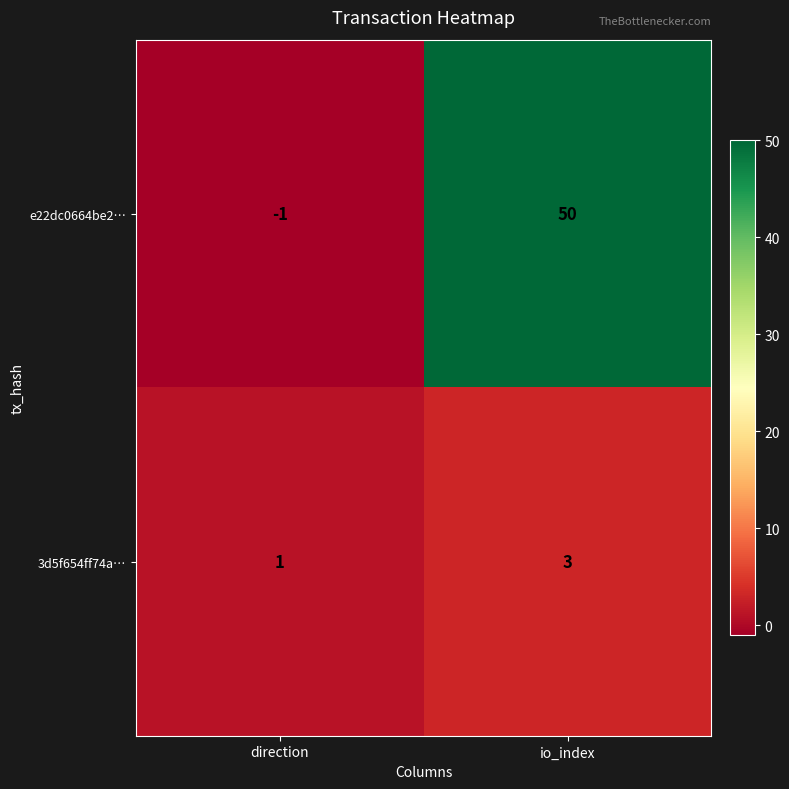

Reading left to right, transcribe all the data shown in this chart.

e22dc0664be2…: direction=-1	io_index=50
3d5f654ff74a…: direction=1	io_index=3